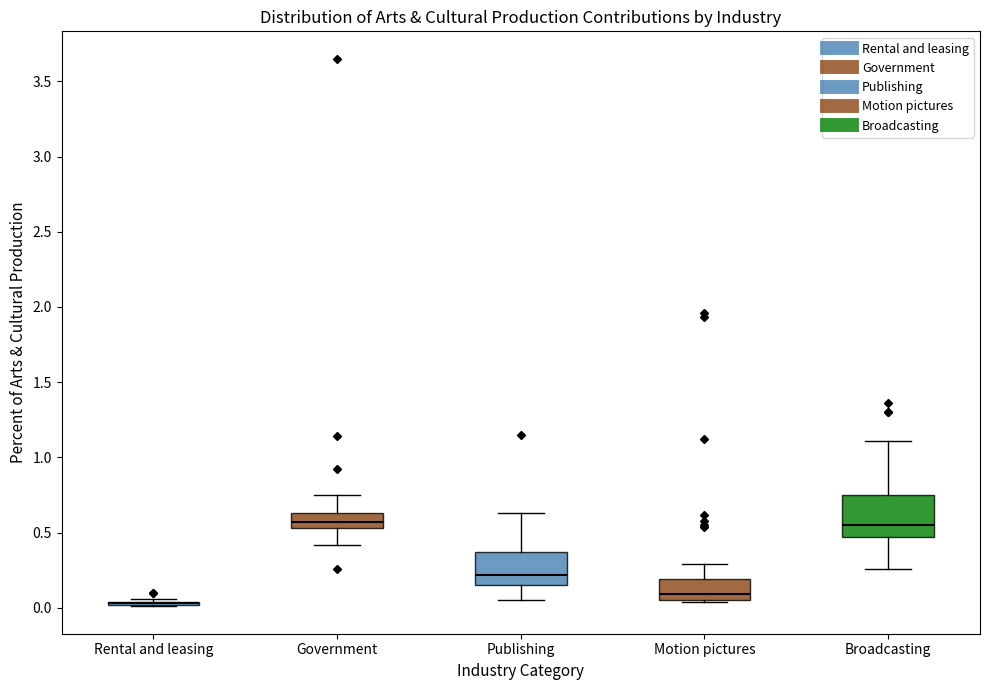

Reading left to right, read every box against the y-axis: the position of its median line, the range the box covers, and the ends of its whiskers. The values are not printed on the chart, so give them approximately, as read against the axis.

Rental and leasing: box collapsed to a line at 0.05, whiskers 0.00 to 0.05
Government: median 0.55 (inside the box), box 0.55 to 0.65, whiskers 0.40 to 0.75
Publishing: median 0.20, box 0.15 to 0.35, whiskers 0.05 to 0.65
Motion pictures: median 0.10, box 0.05 to 0.20, whiskers 0.05 to 0.30
Broadcasting: median 0.55, box 0.45 to 0.75, whiskers 0.25 to 1.10